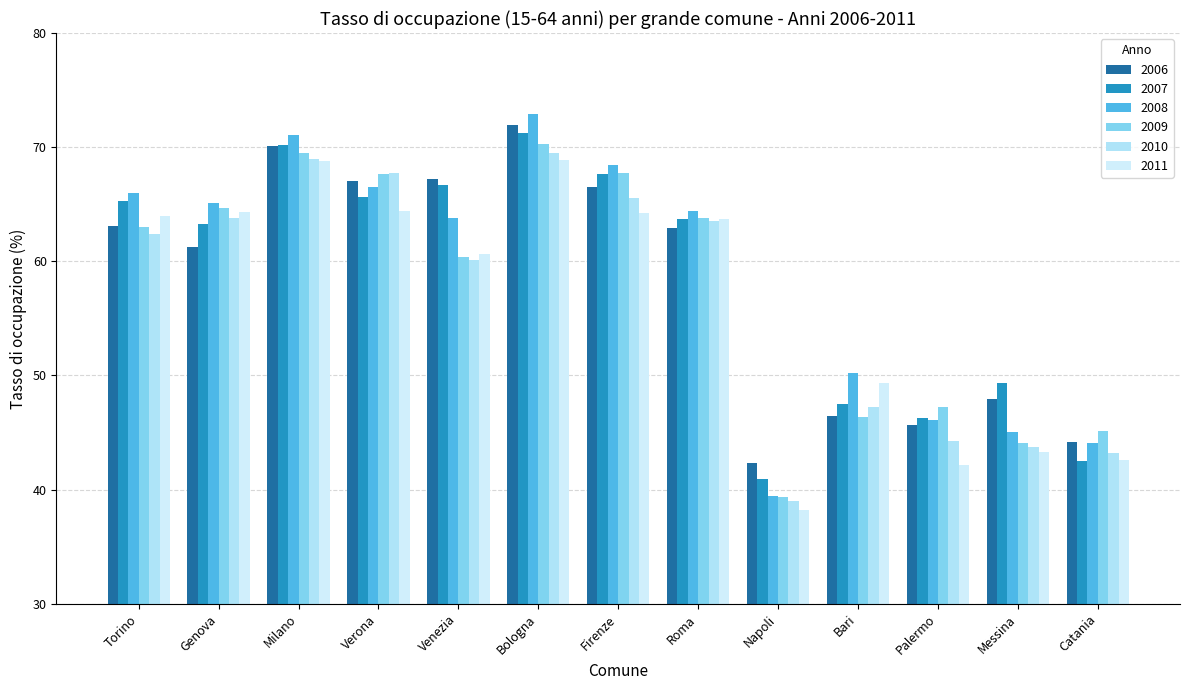

What position from the left is Bologna?

6